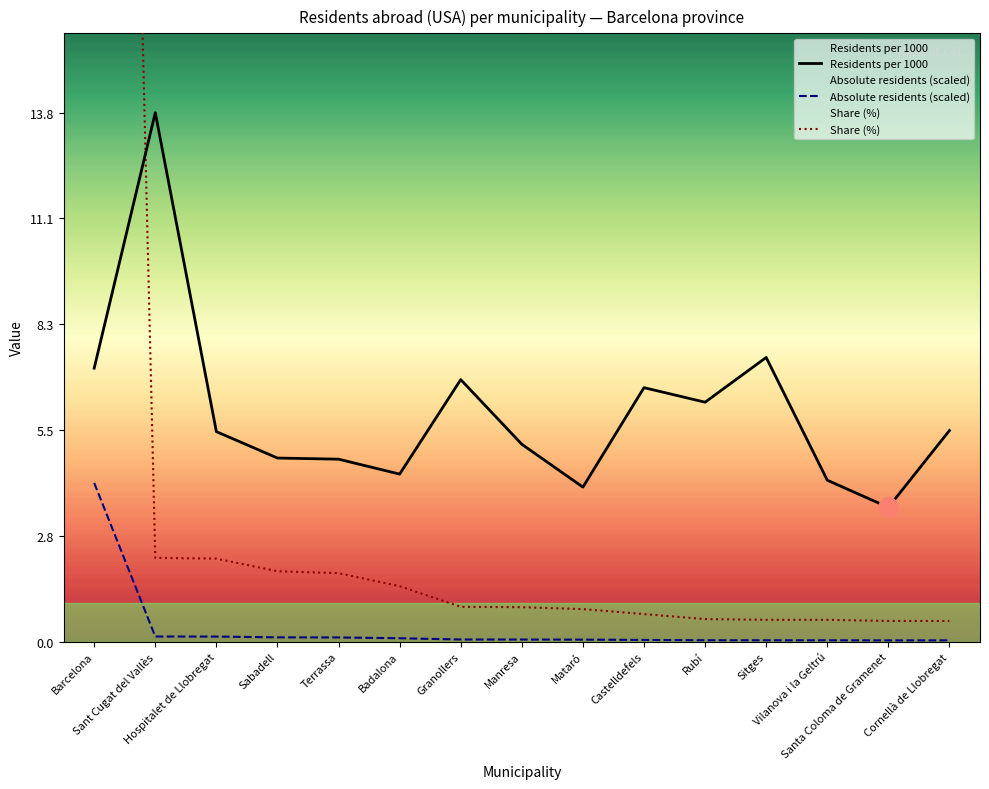

The Share (%) series shows 3.8 at Sant Cugat del Vallès. True or false?

False